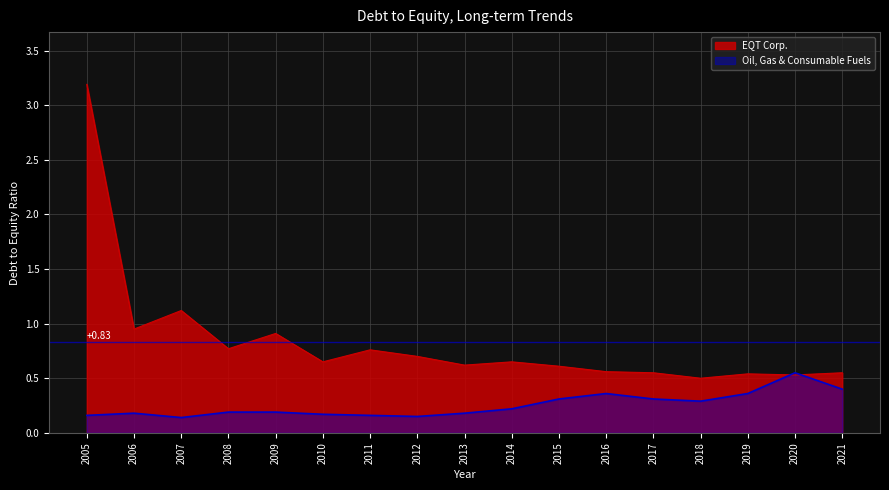

Which category has the highest value in the Oil, Gas & Consumable Fuels series?

2020